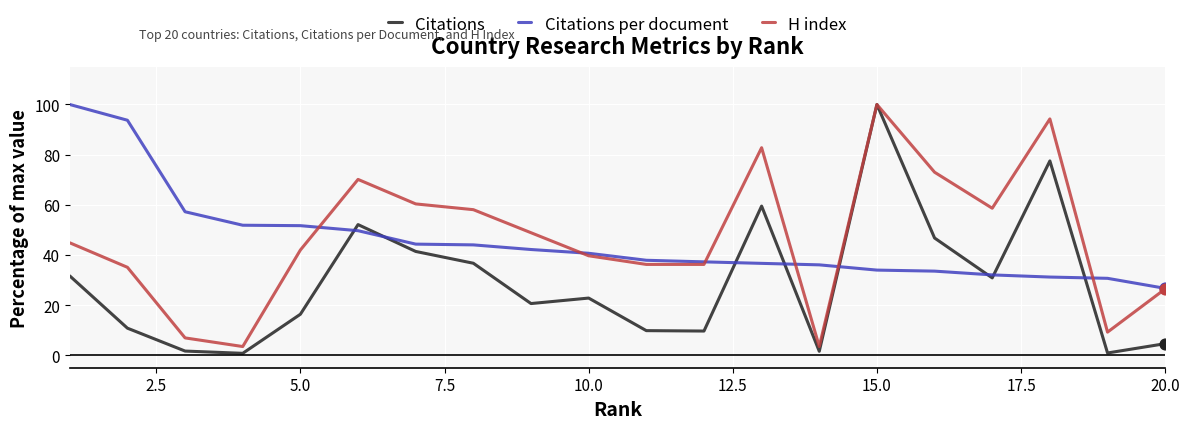

Which series has the widest spread of values?

Citations